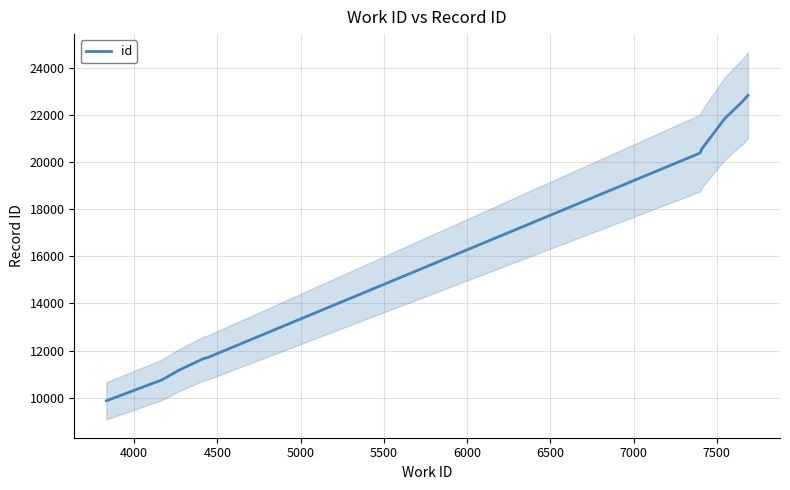

Count the number of data series in this chart.

1